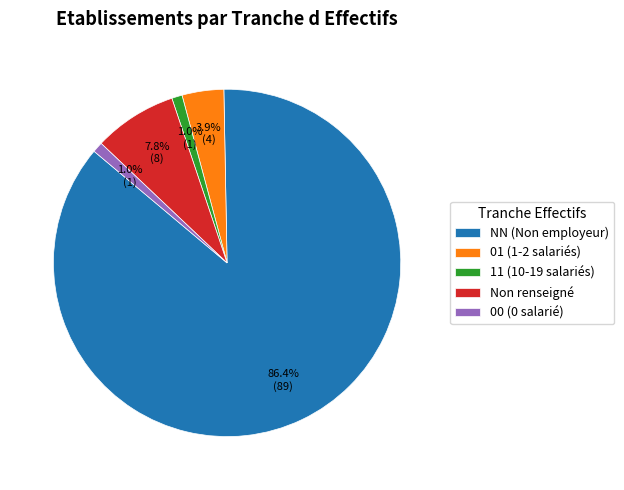

Which slice is the largest?

NN (Non employeur)